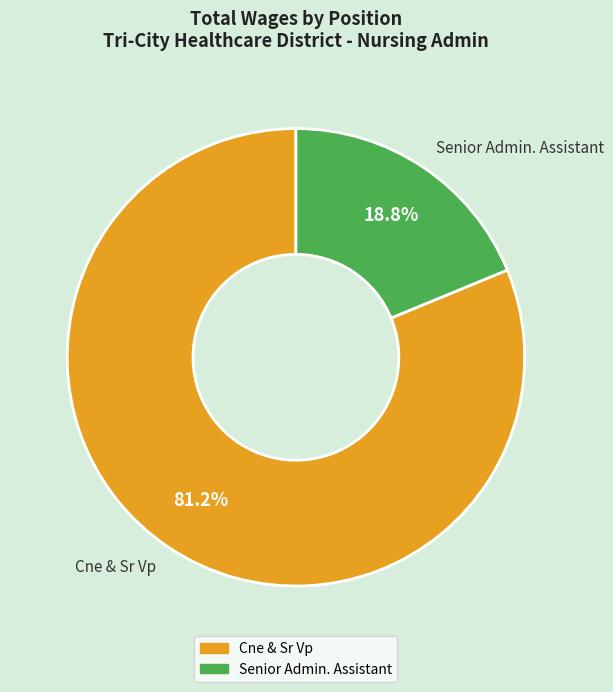

Between Cne & Sr Vp and Senior Admin. Assistant, which is larger?

Cne & Sr Vp